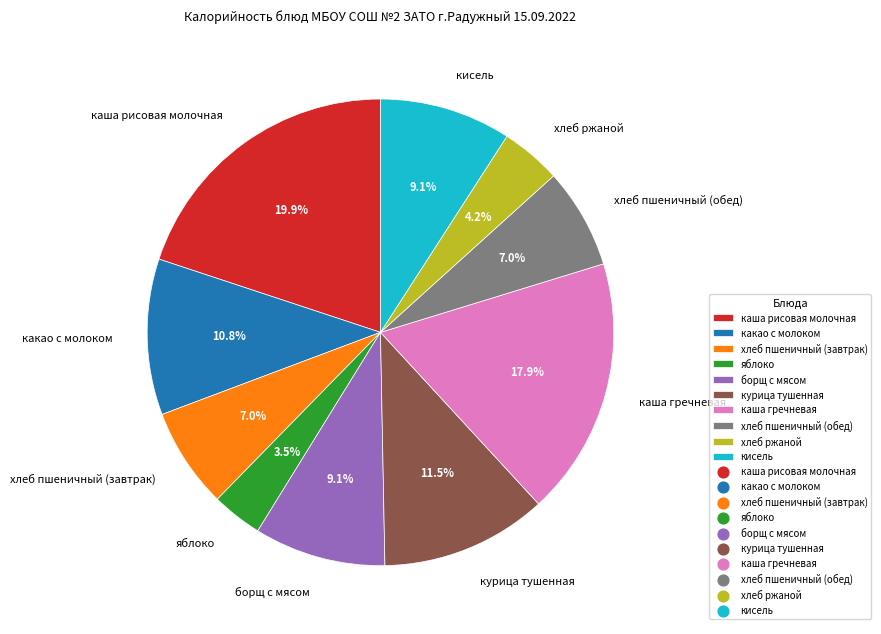

Is there a majority slice in this chart?

No